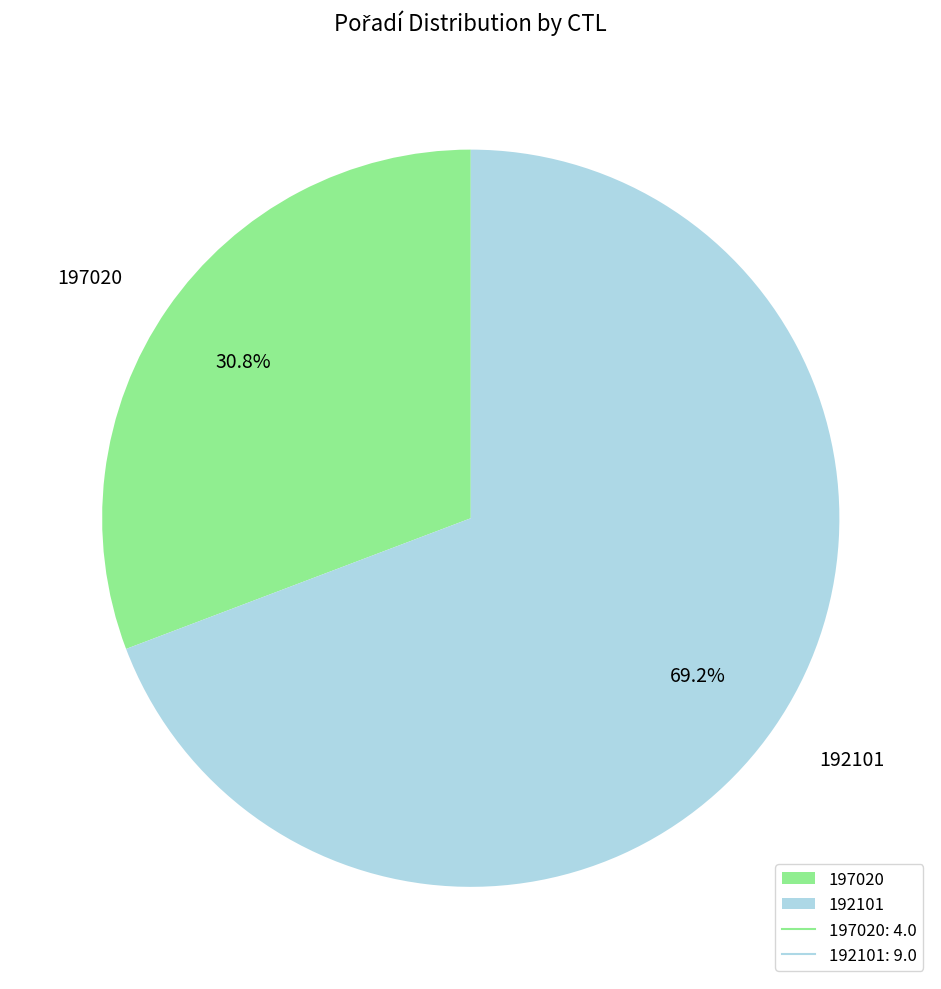

How many slices are in this pie chart?

2